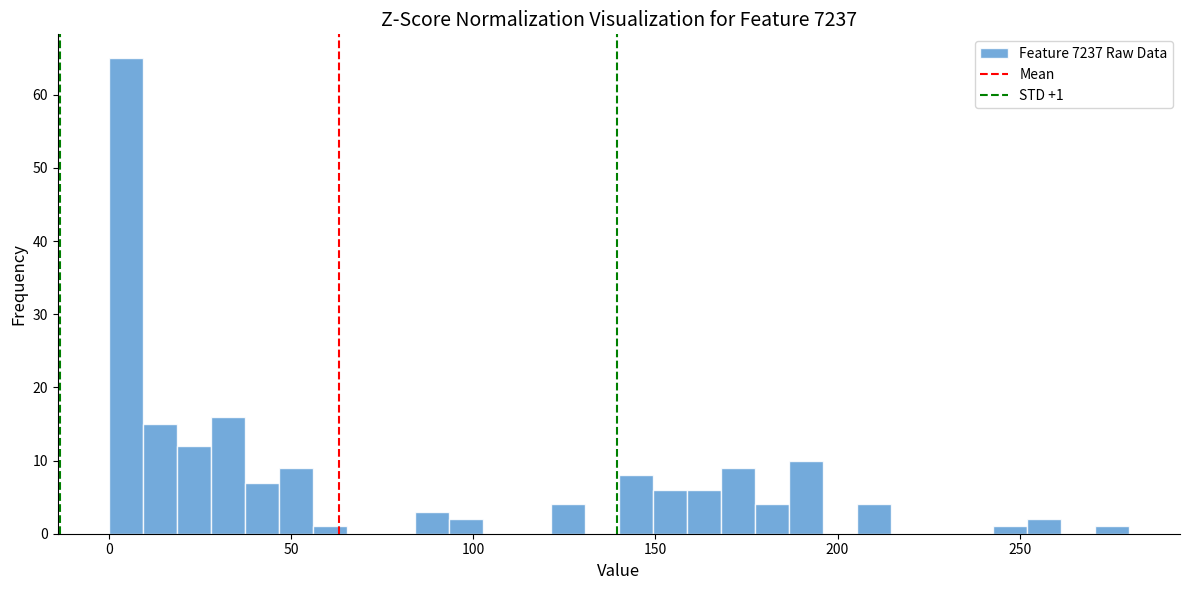

Read against the x-axis, roughly where is the centre of the tallest bar?

5